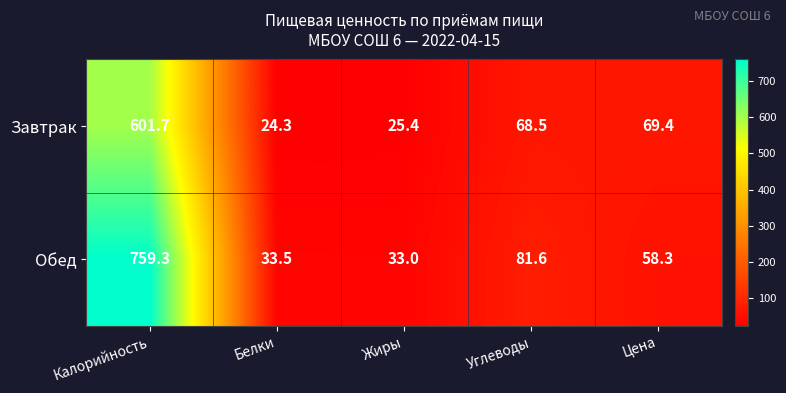

Between Калорийность and Белки, which series saw the biggest shift?

Обед